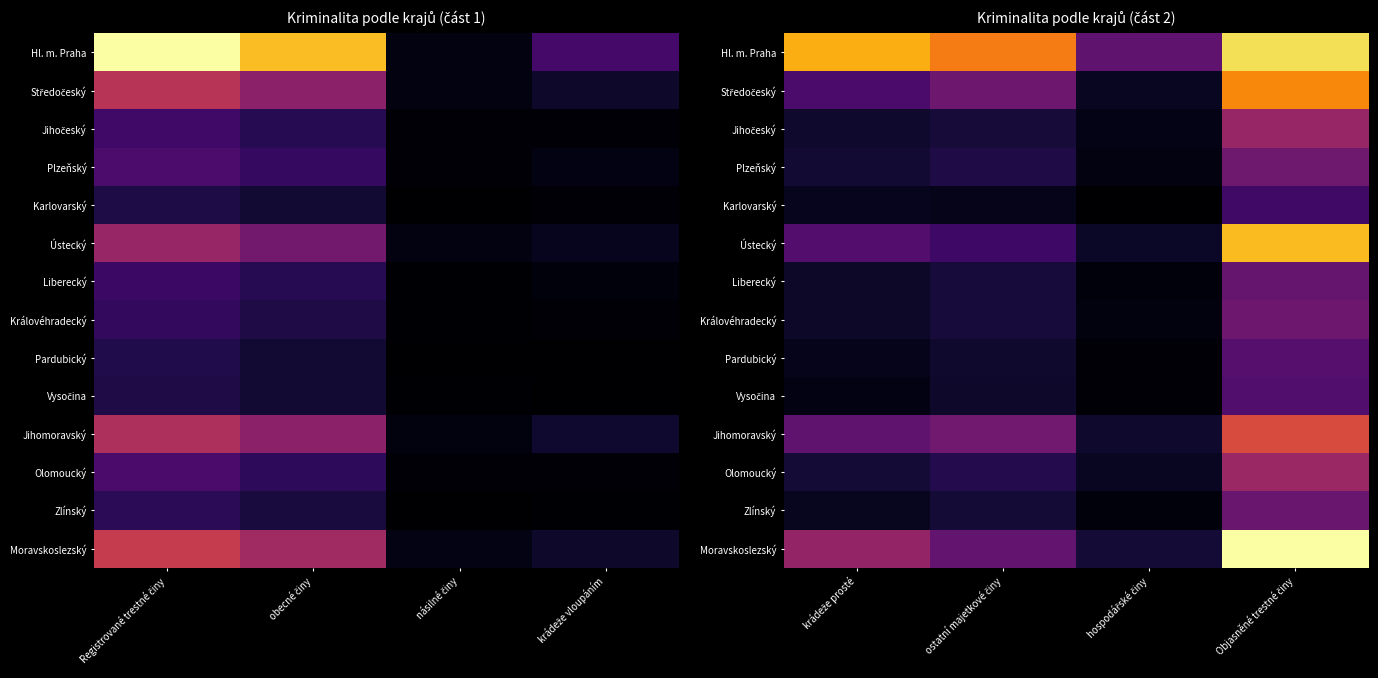

What is the minimum value shown in the chart?

291